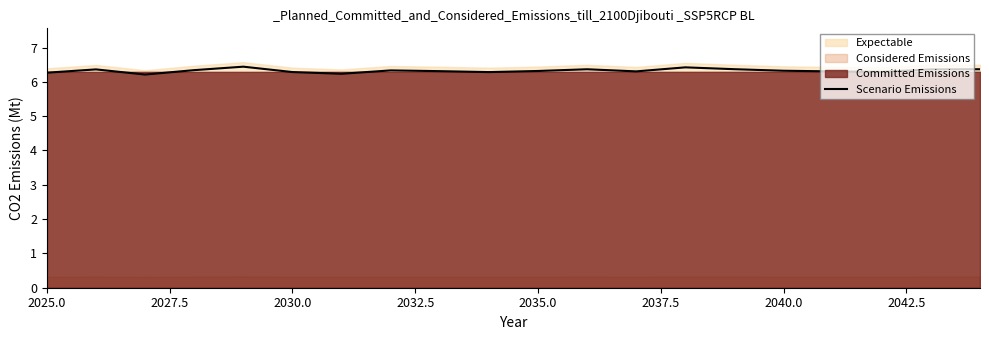

Is it true that Scenario Emissions equals 6.3 at 2025.0?

True